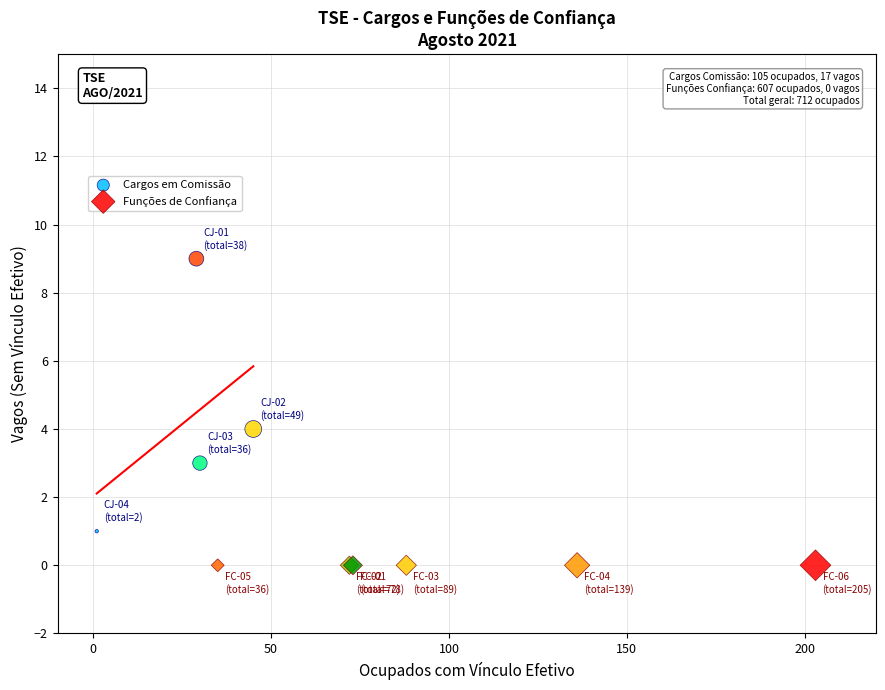

Which series contains the highest Y value?

Cargos em Comissão